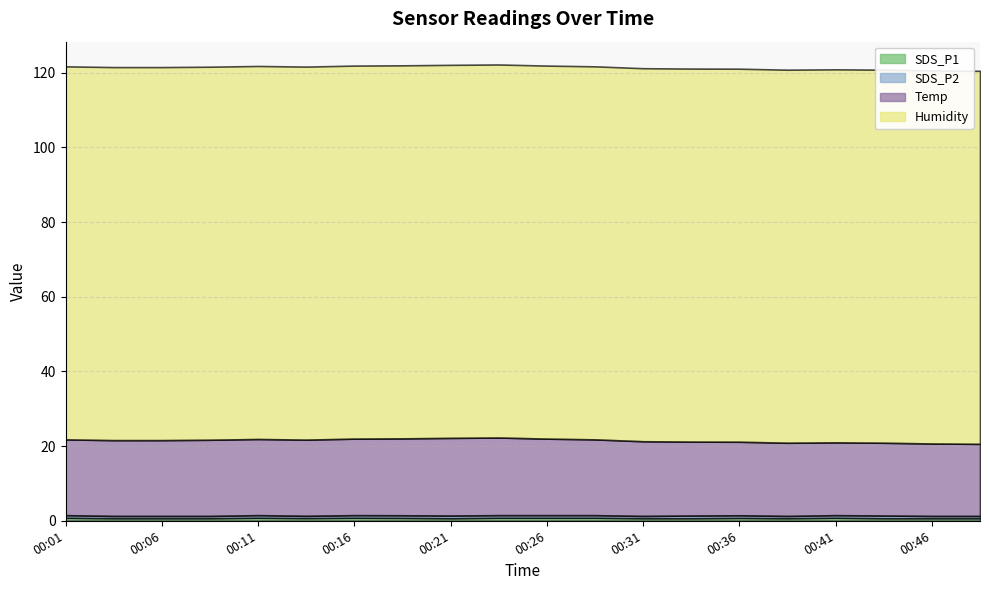

At which category is the sum across all series the highest?

00:23